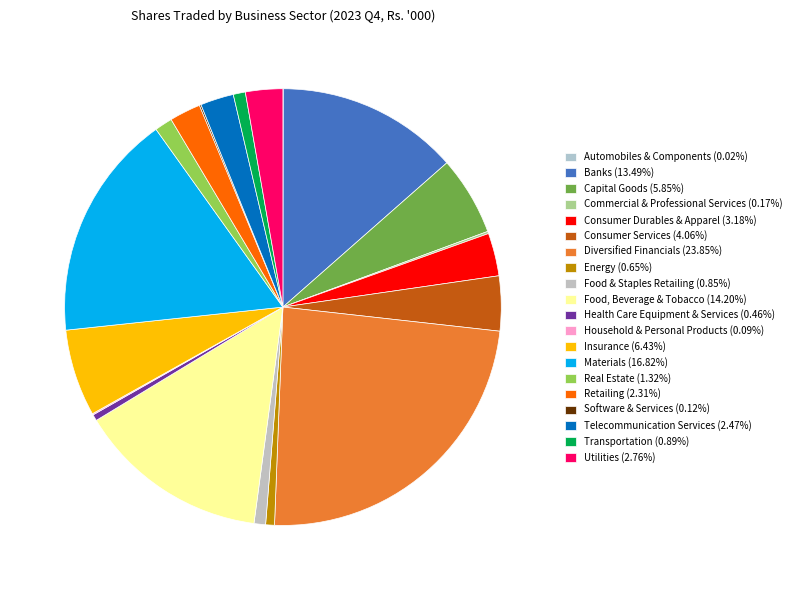

Is there a majority slice in this chart?

No